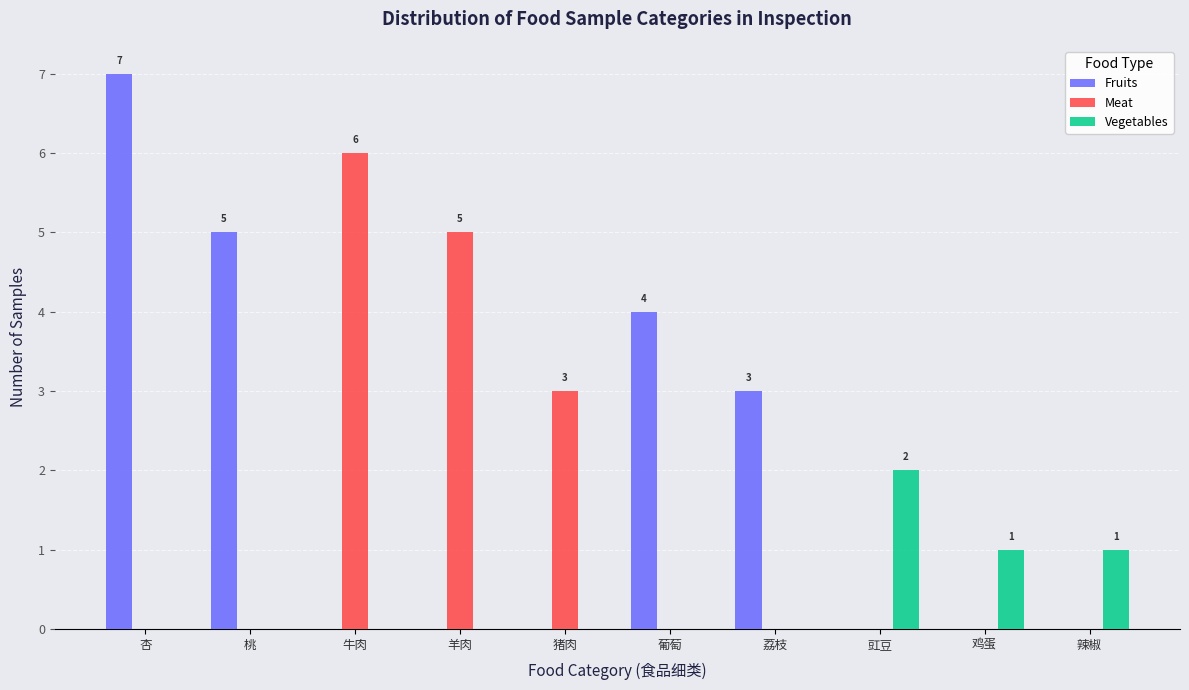

What is the sum of the Vegetables values at 豇豆 and 牛肉?

2